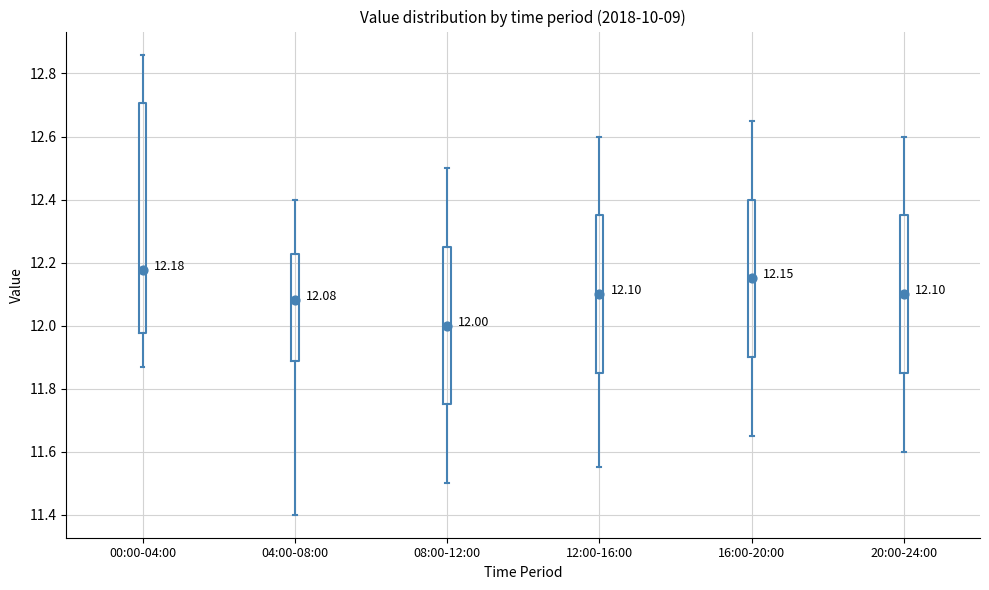

Which box's median line is the highest?

00:00-04:00